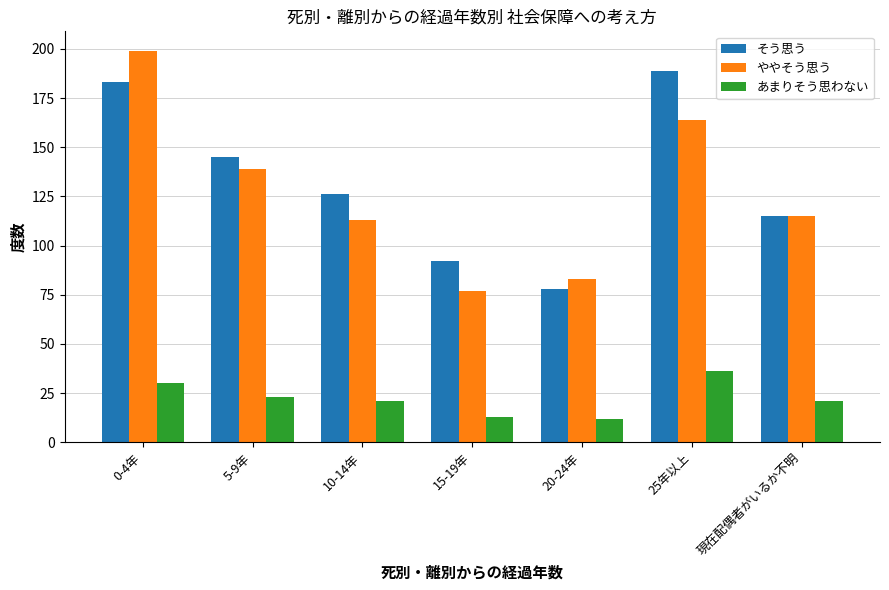

Which category has the lowest value in the そう思う series?

20-24年